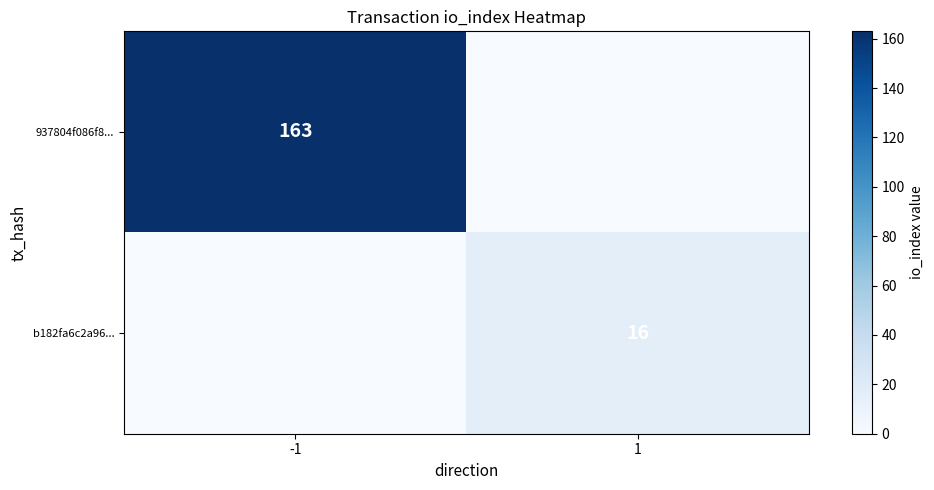

The b182fa6c2a96... series shows 24 at 1. True or false?

False